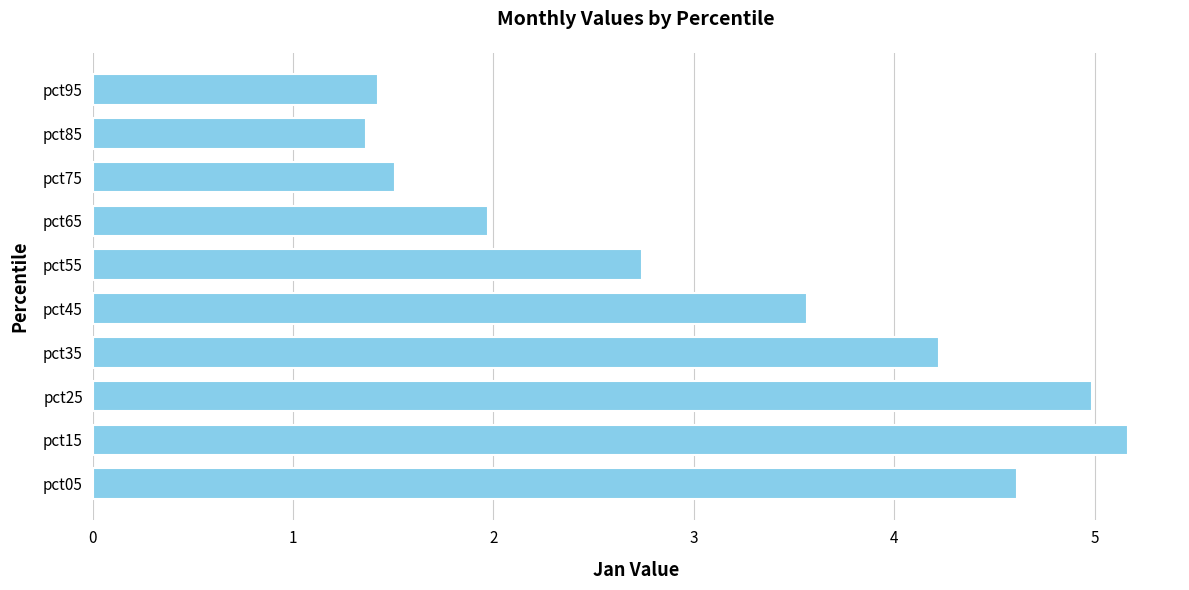

How many bars are there in total?

10